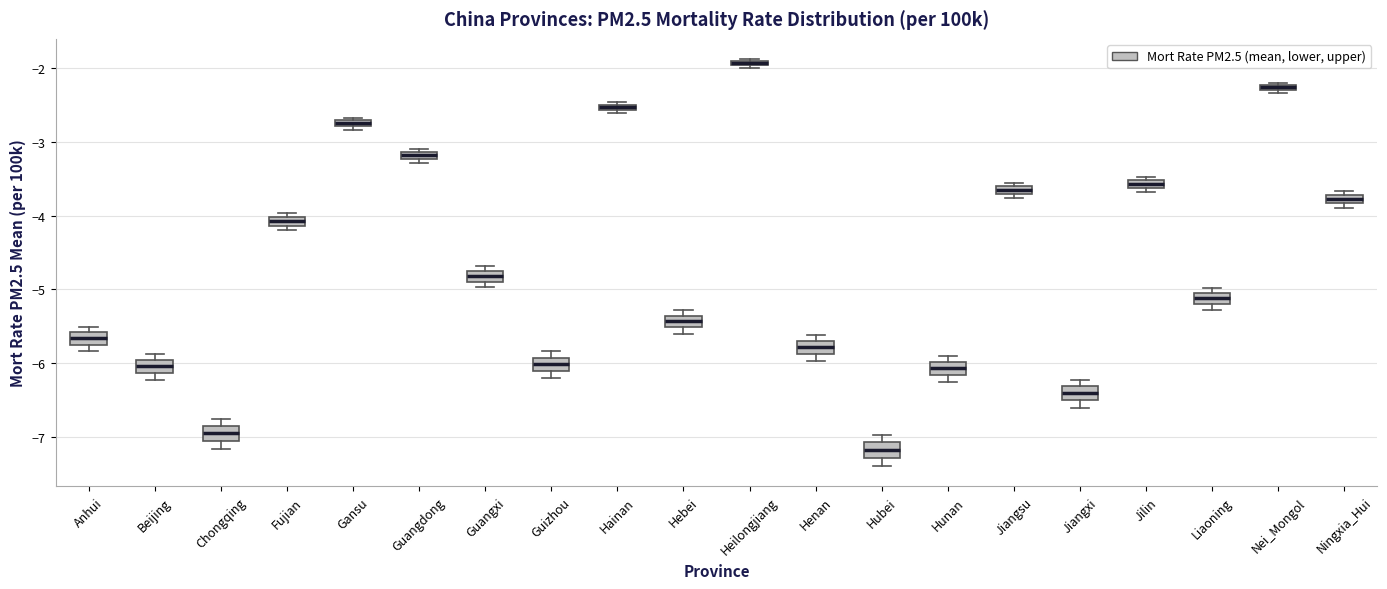

Where is the upper edge of the box for Anhui on the y-axis? The values are not printed on the chart, so give them approximately, as read against the axis.

-5.6